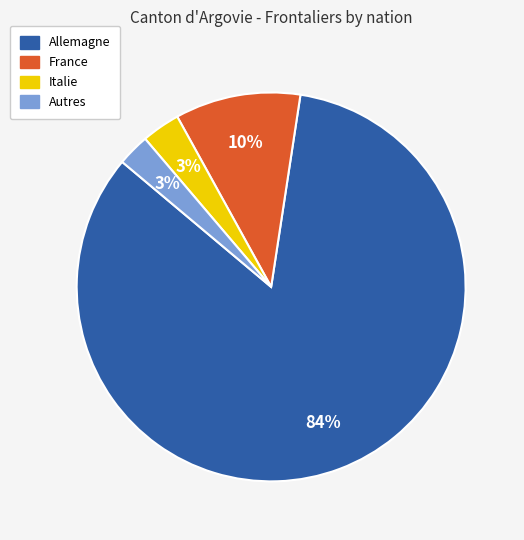

To the nearest percent, what is the average slice percentage?

25%